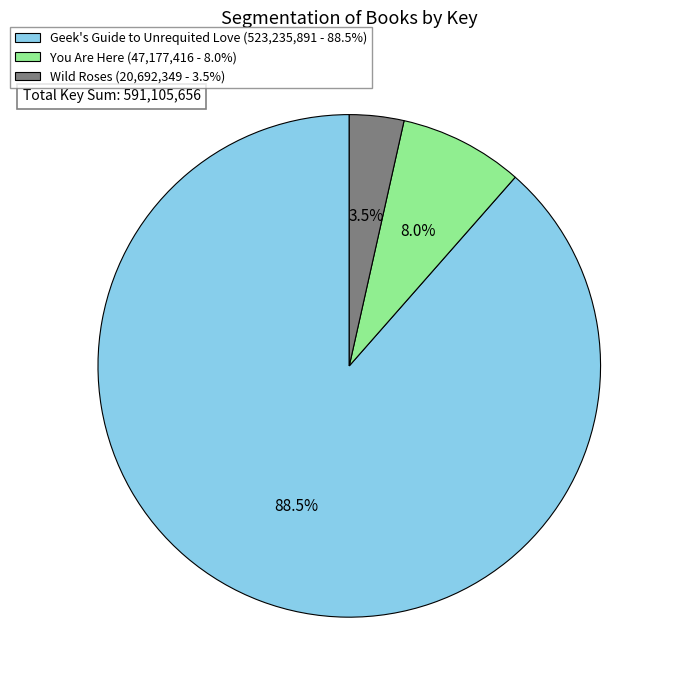

Is there a majority slice in this chart?

Yes